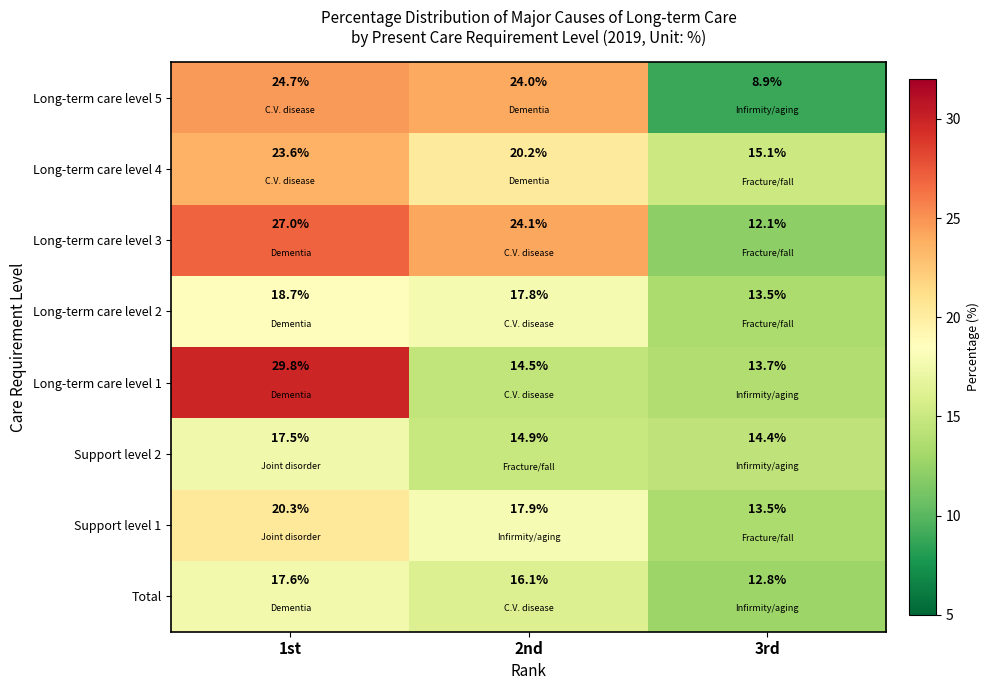

The Long-term care level 3 series shows 42.0 at 2nd. True or false?

False